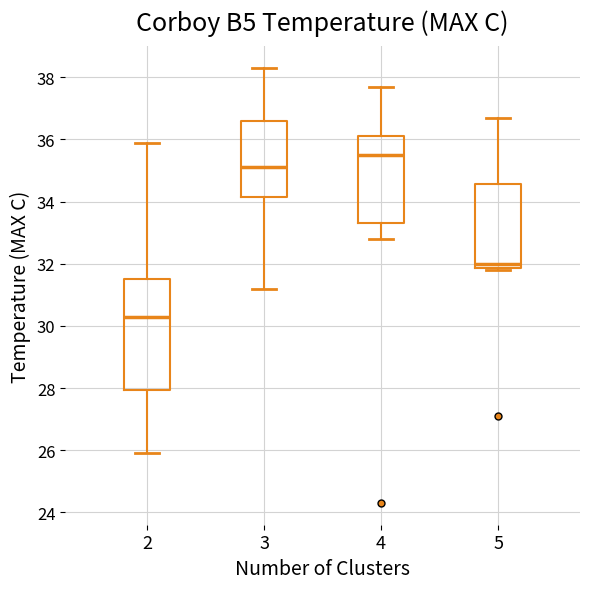

Which box is the tallest, from its lower edge to its upper edge?

2